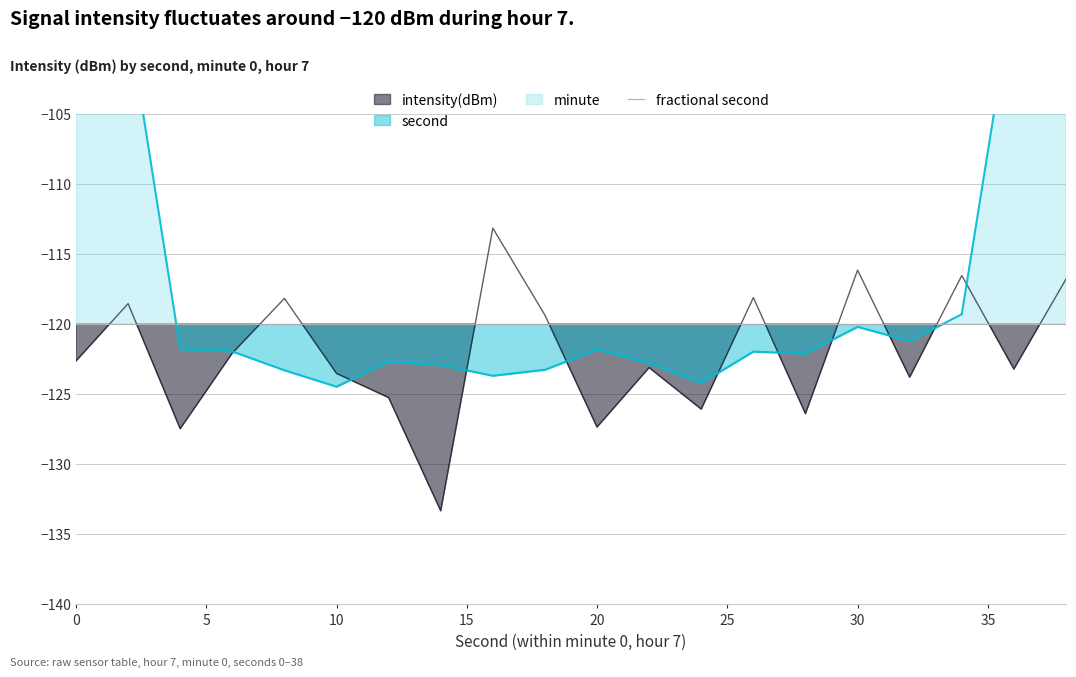

What is the value of the 10th point from the left?

-119.4